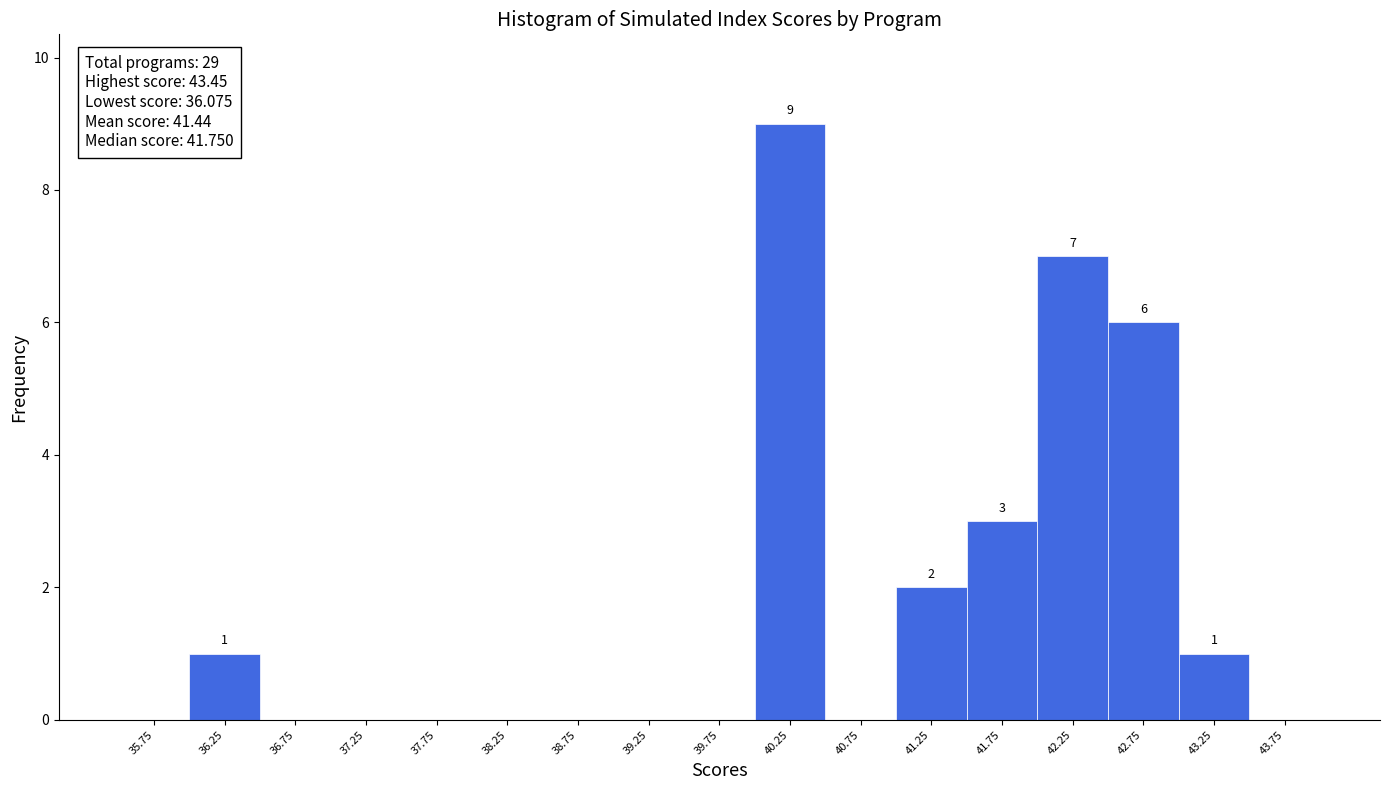

Which range on the x-axis has the tallest bar?

40.0 to 40.5